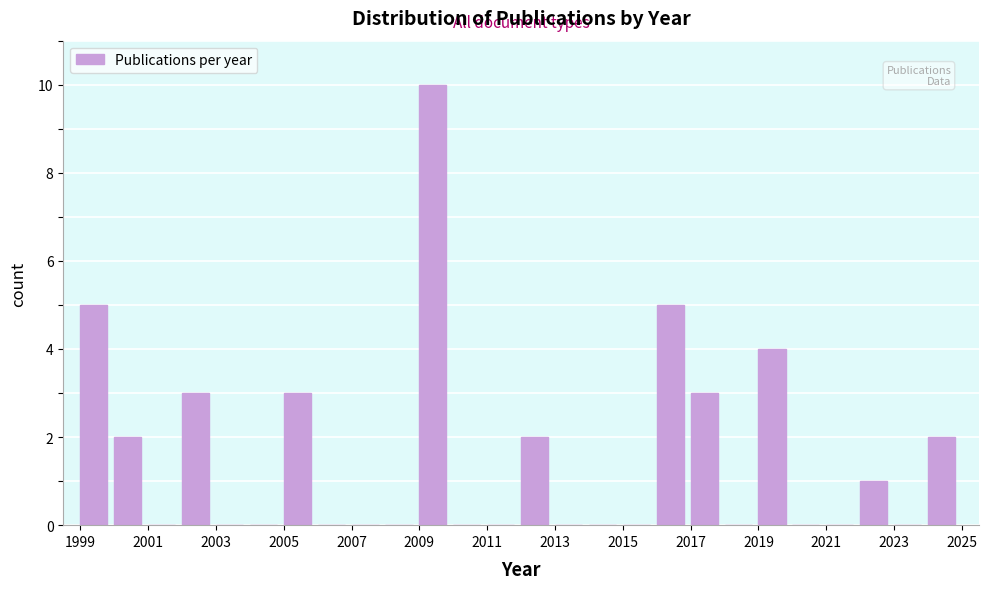

Reading left to right, transcribe this chart: for each bar, give the range it covers on the x-axis and its height. The values are not printed on the chart, so give them approximately, as read against the axis.

1999 to 2000: 5
2000 to 2001: 2
2001 to 2002: 0
2002 to 2003: 3
2003 to 2004: 0
2004 to 2005: 0
2005 to 2006: 3
2006 to 2007: 0
2007 to 2008: 0
2008 to 2009: 0
2009 to 2010: 10
2010 to 2011: 0
2011 to 2012: 0
2012 to 2013: 2
2013 to 2014: 0
2014 to 2015: 0
2015 to 2016: 0
2016 to 2017: 5
2017 to 2018: 3
2018 to 2019: 0
2019 to 2020: 4
2020 to 2021: 0
2021 to 2022: 0
2022 to 2023: 1
2023 to 2024: 0
2024 to 2025: 2